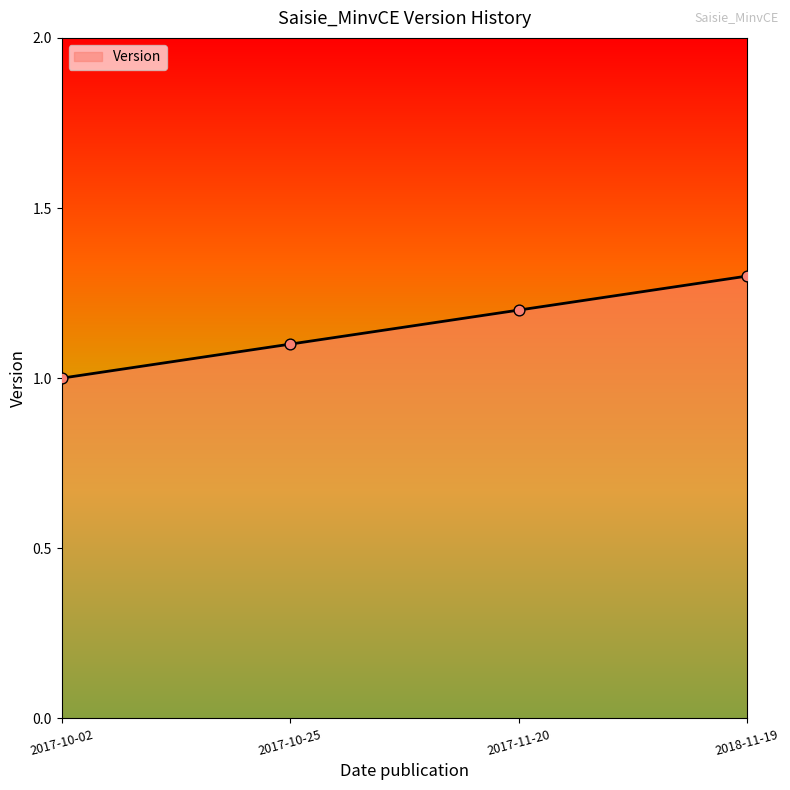

Which has a higher value, 2017-10-25 or 2017-11-20?

2017-11-20